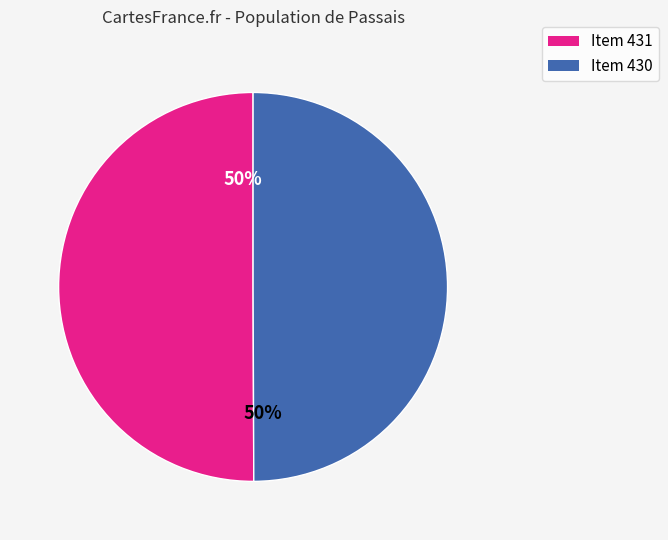

Count the number of slices in the pie.

2